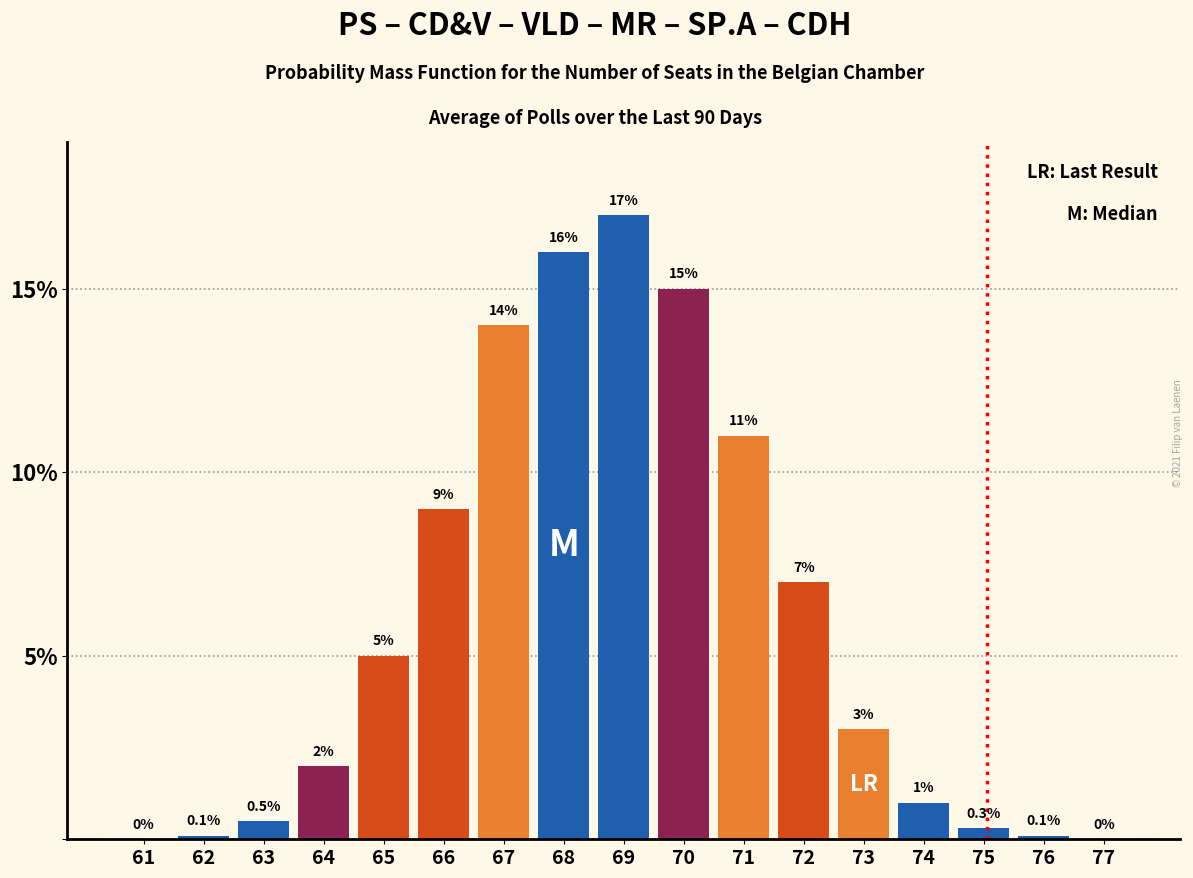

Reading left to right, what are all the values shown in this chart?

61=0.0	62=0.1	63=0.5	64=2.0	65=5.0	66=9.0	67=14.0	68=16.0	69=17.0	70=15.0	71=11.0	72=7.0	73=3.0	74=1.0	75=0.3	76=0.1	77=0.0